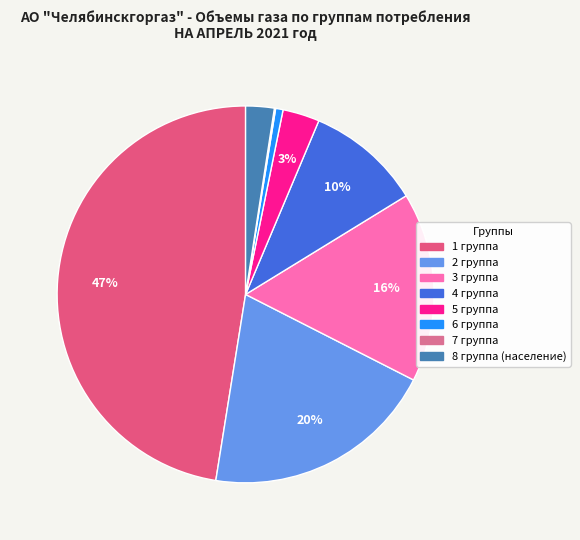

How many segments does this pie chart have?

8